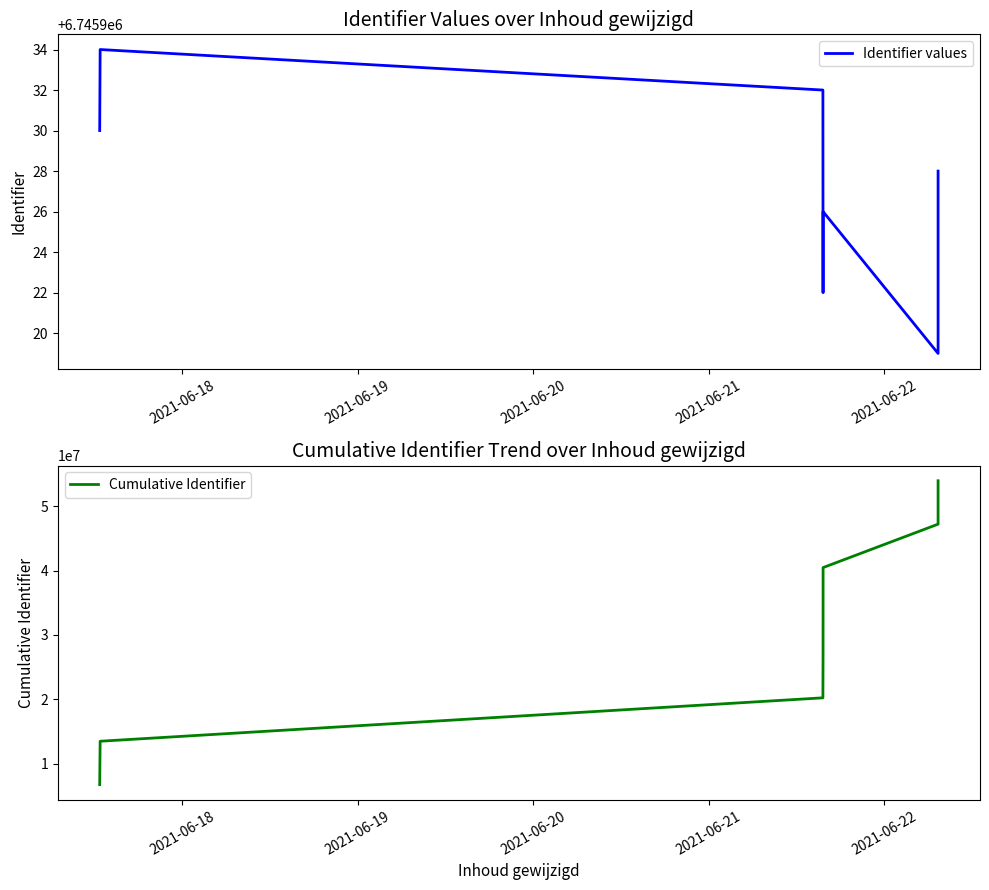

True or false: Identifier values and Cumulative Identifier intersect in this chart.

False